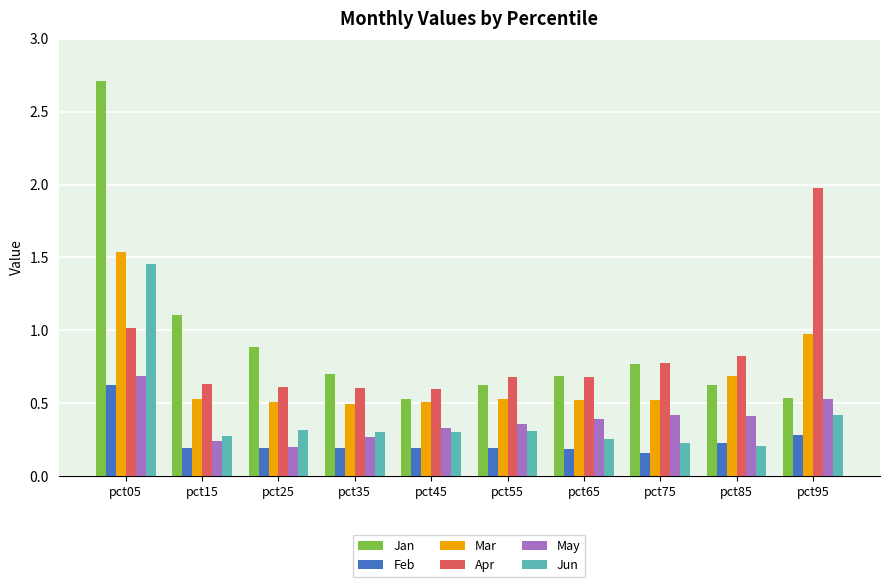

What is the sum of the Jan values at pct55 and pct65?

1.3